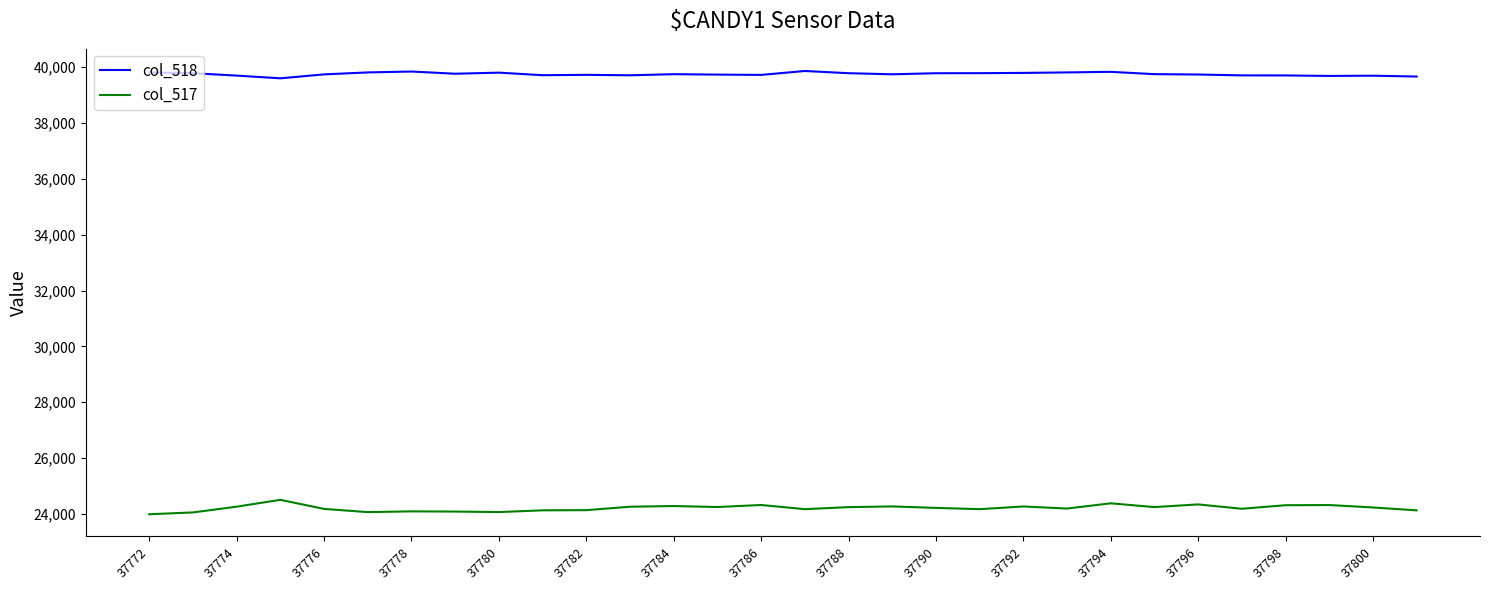

True or false: col_517 and col_518 intersect in this chart.

False